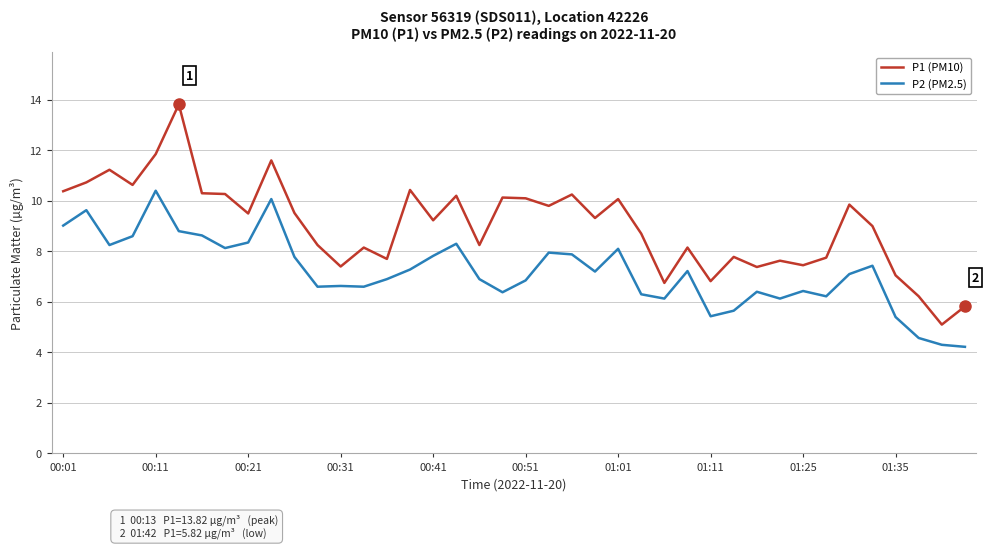

What is the lowest value of the P2 (PM2.5) series?

4.2